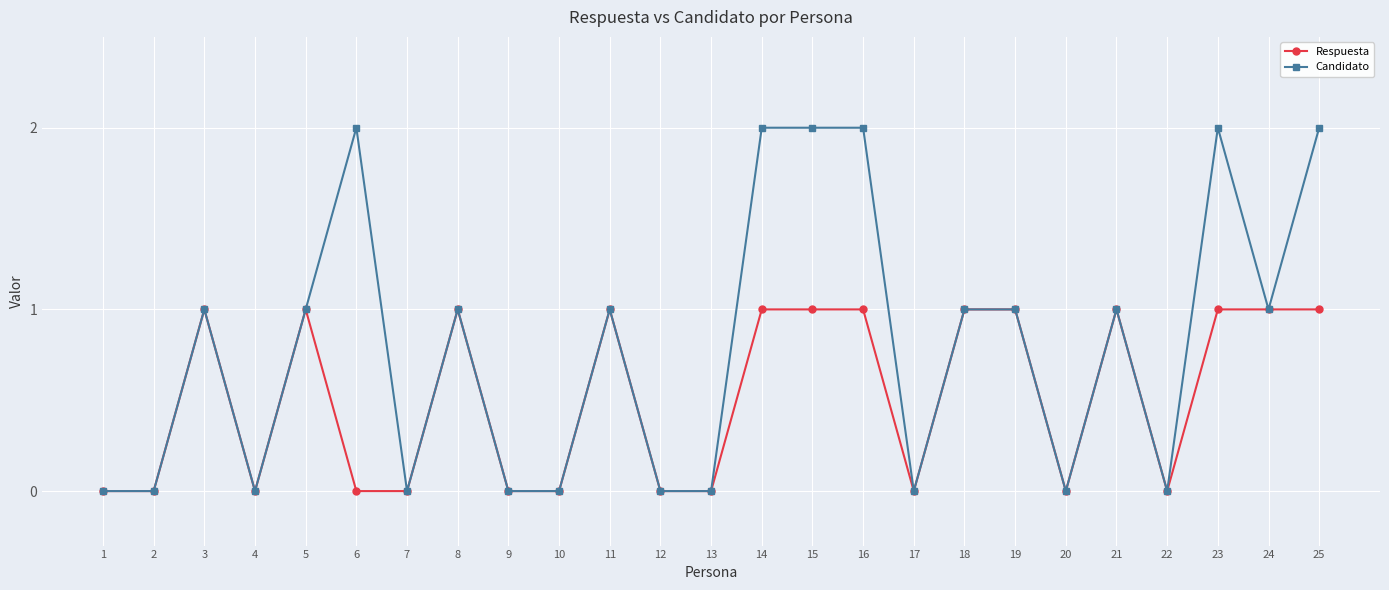

Which series has the largest total across all categories?

Candidato